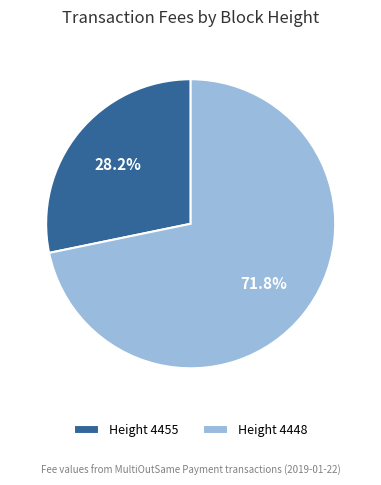

Does Height 4455 represent more than half of the total?

No